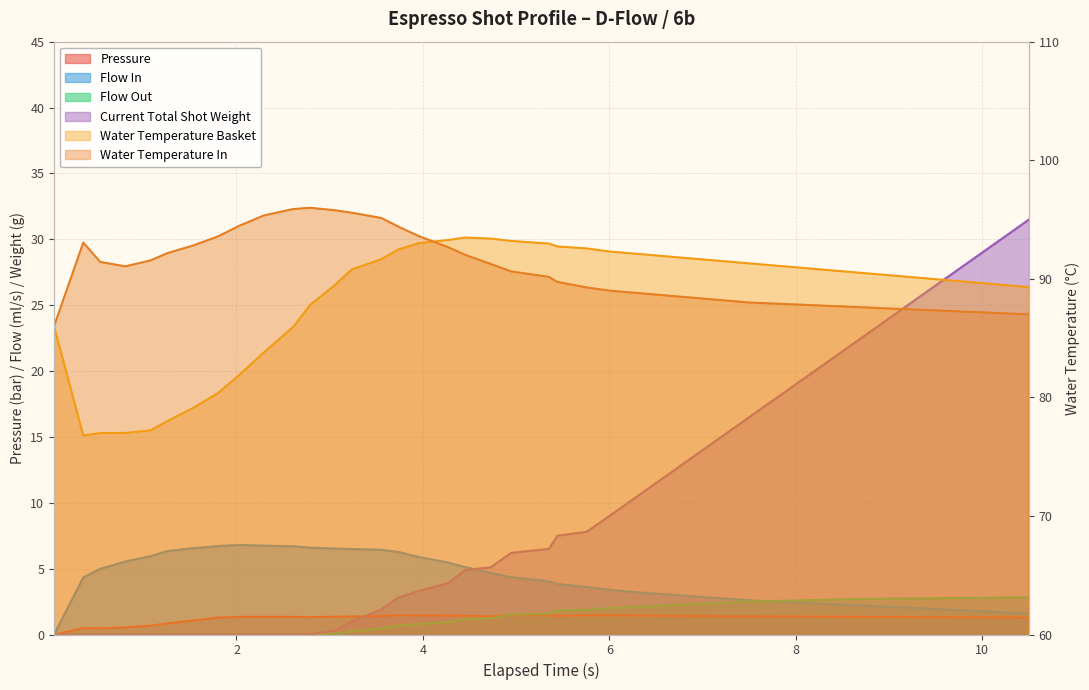

Which series has the largest range (max minus min)?

current_total_shot_weight